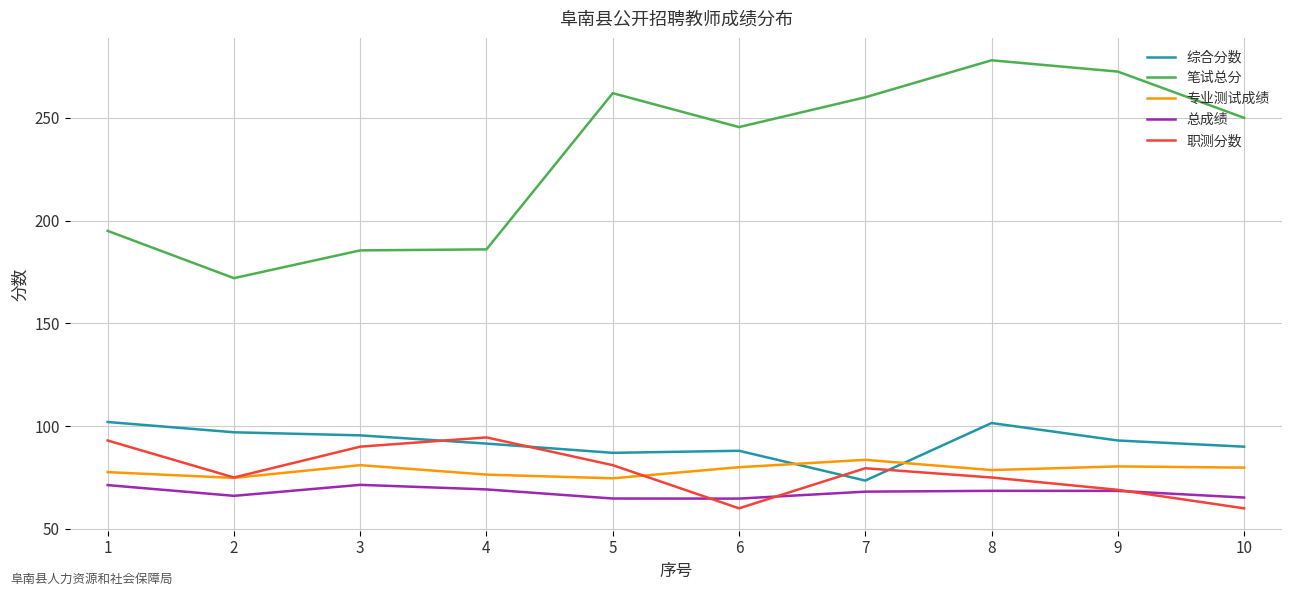

How many lines are shown in the chart?

5